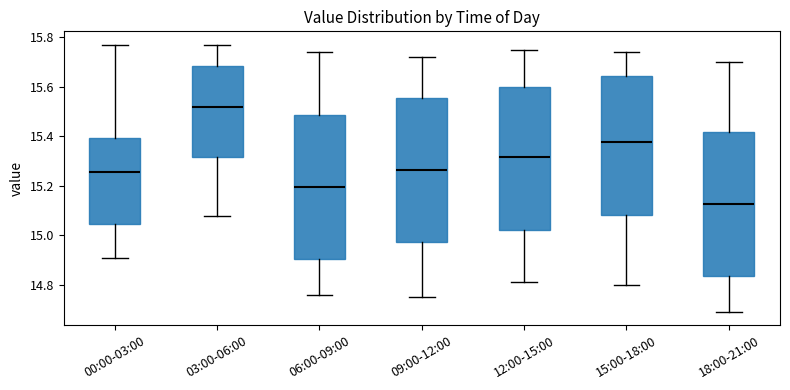

Reading left to right, read every box against the y-axis: the position of its median line, the range the box covers, and the ends of its whiskers. The values are not printed on the chart, so give them approximately, as read against the axis.

00:00-03:00: median 15.26, box 15.04 to 15.40, whiskers 14.92 to 15.78
03:00-06:00: median 15.52, box 15.32 to 15.68, whiskers 15.08 to 15.78
06:00-09:00: median 15.20, box 14.90 to 15.48, whiskers 14.76 to 15.74
09:00-12:00: median 15.26, box 14.98 to 15.56, whiskers 14.76 to 15.72
12:00-15:00: median 15.32, box 15.02 to 15.60, whiskers 14.82 to 15.76
15:00-18:00: median 15.38, box 15.08 to 15.64, whiskers 14.80 to 15.74
18:00-21:00: median 15.12, box 14.84 to 15.42, whiskers 14.70 to 15.70